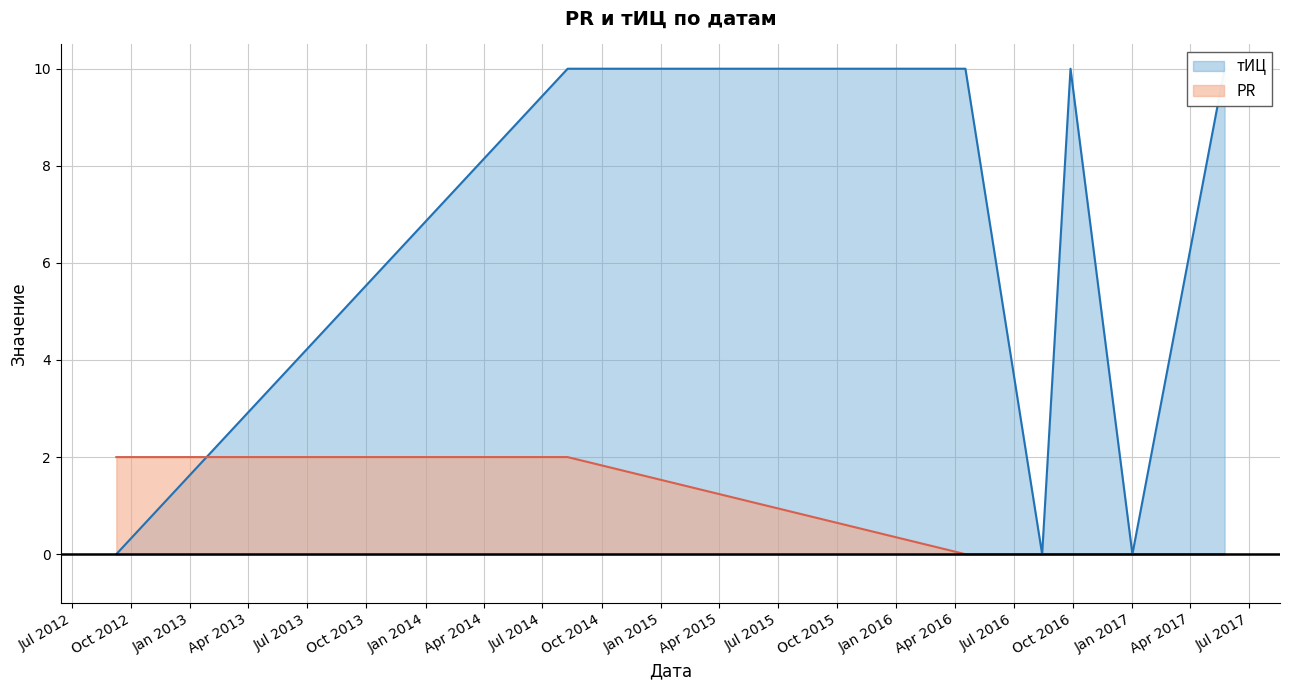

True or false: PR and тИЦ intersect in this chart.

True